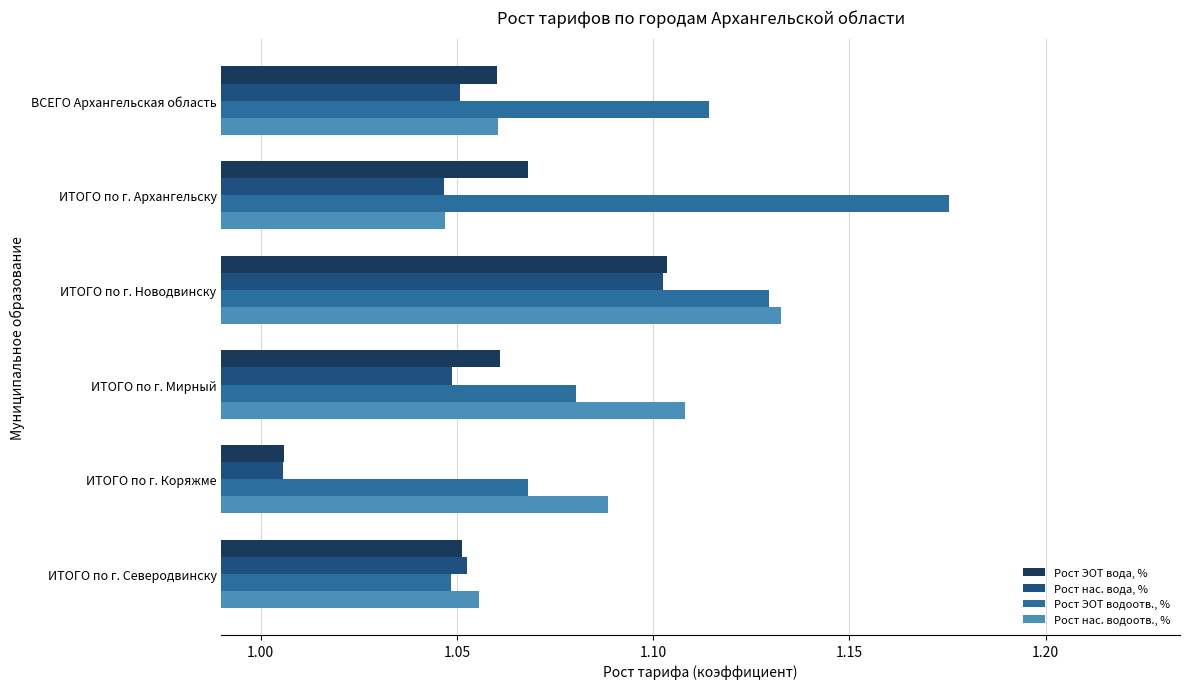

How many data points does each series have?

6